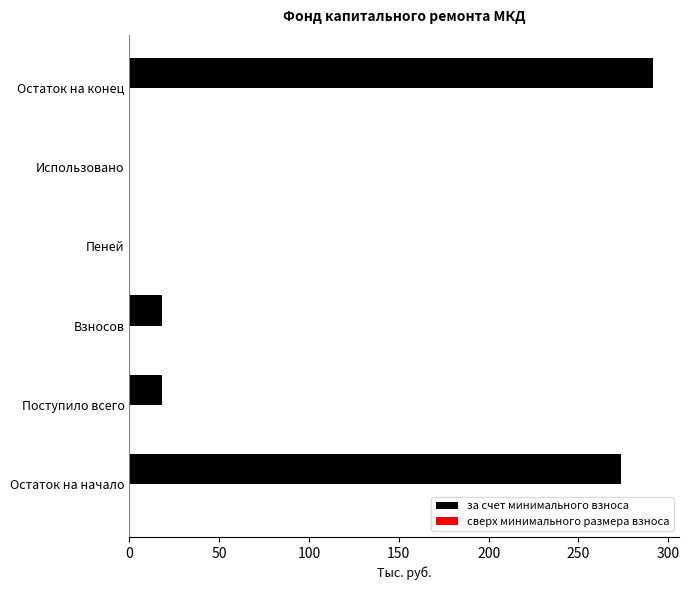

The chart shows a value of 200.3 at Остаток на конец. True or false?

False